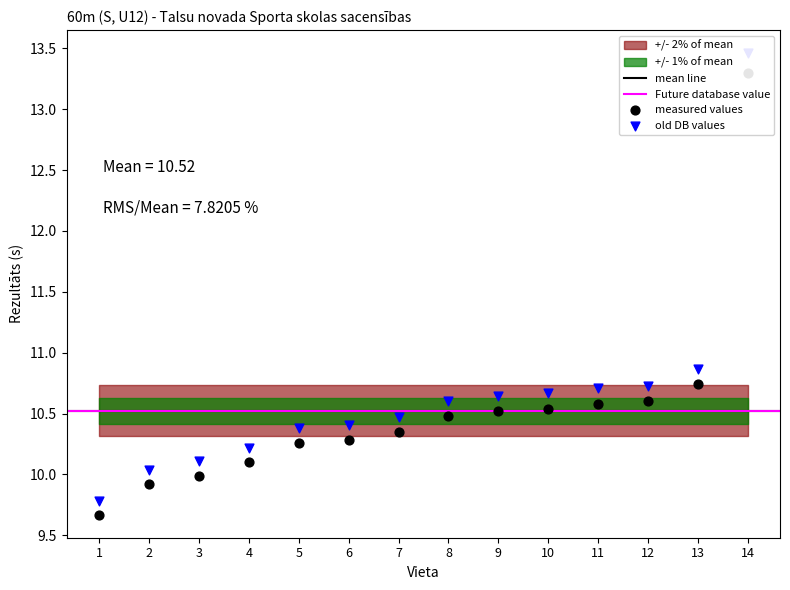

What is the change in value from 11 to 14?

+2.7